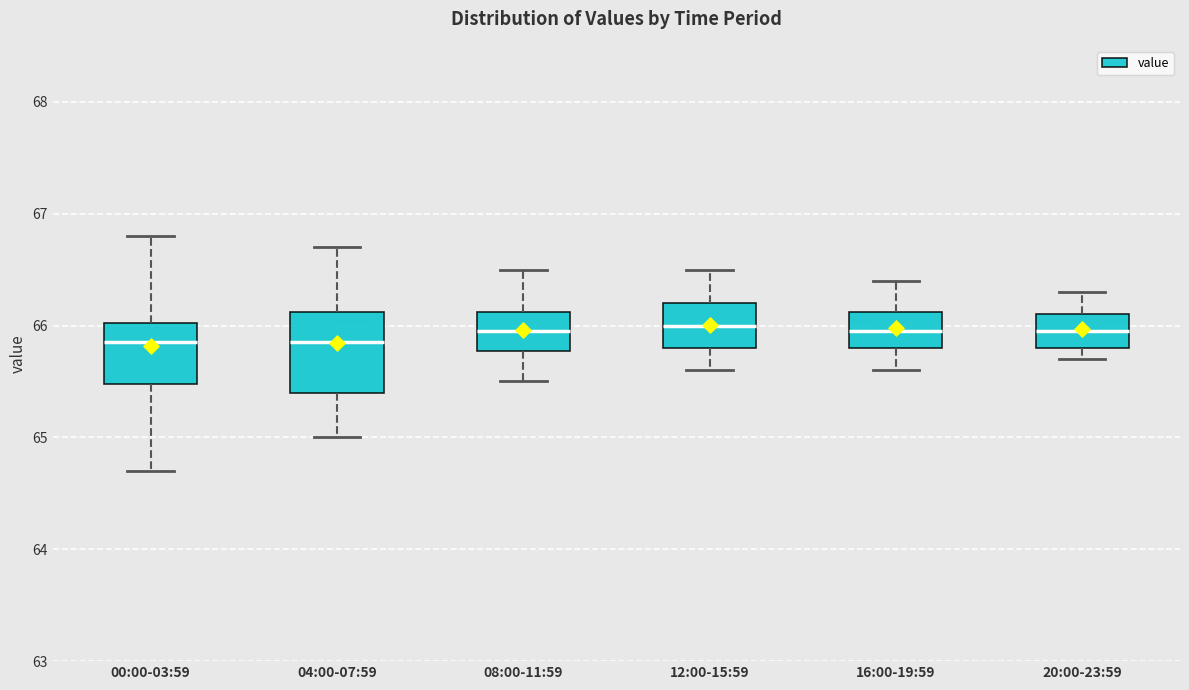

Reading left to right, transcribe this box plot: for each box, give where its median line is, the range the box spans, and where its two whiskers end, as read against the y-axis. The values are not printed on the chart, so give them approximately, as read against the axis.

00:00-03:59: median 65.9, box 65.5 to 66.0, whiskers 64.7 to 66.8
04:00-07:59: median 65.9, box 65.4 to 66.1, whiskers 65.0 to 66.7
08:00-11:59: median 66.0, box 65.8 to 66.1, whiskers 65.5 to 66.5
12:00-15:59: median 66.0, box 65.8 to 66.2, whiskers 65.6 to 66.5
16:00-19:59: median 66.0, box 65.8 to 66.1, whiskers 65.6 to 66.4
20:00-23:59: median 66.0, box 65.8 to 66.1, whiskers 65.7 to 66.3